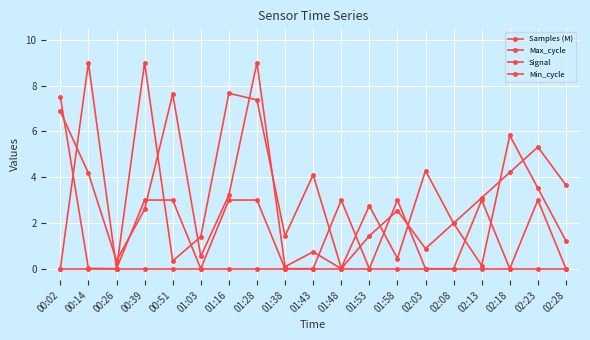

How many distinct data groups are displayed?

4